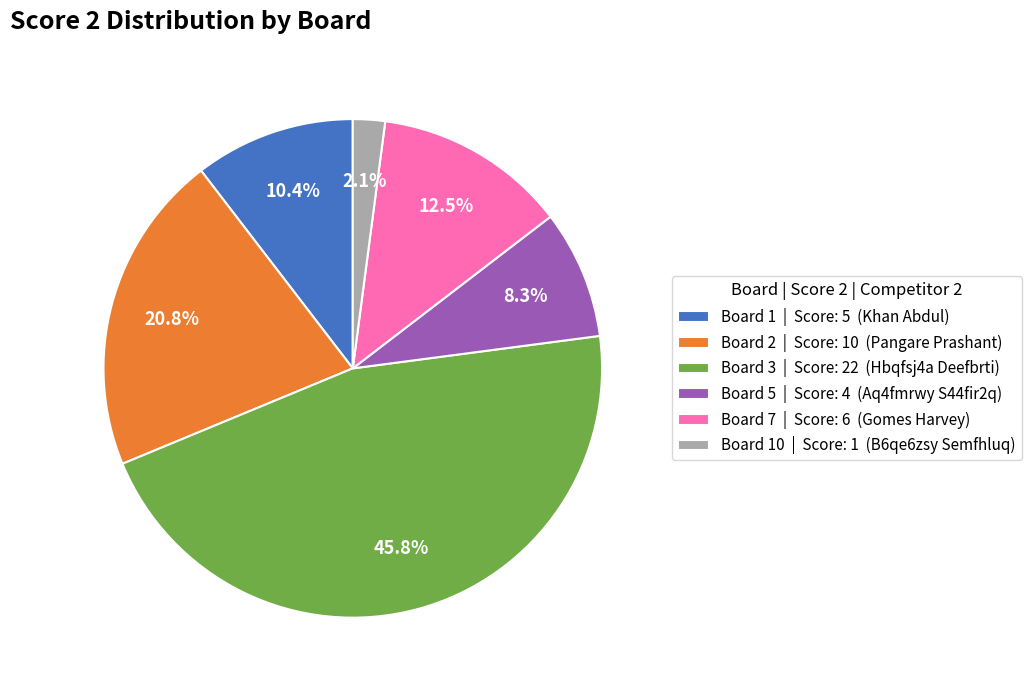

To the nearest percent, what is the difference between the largest and smallest slice percentages?

44%